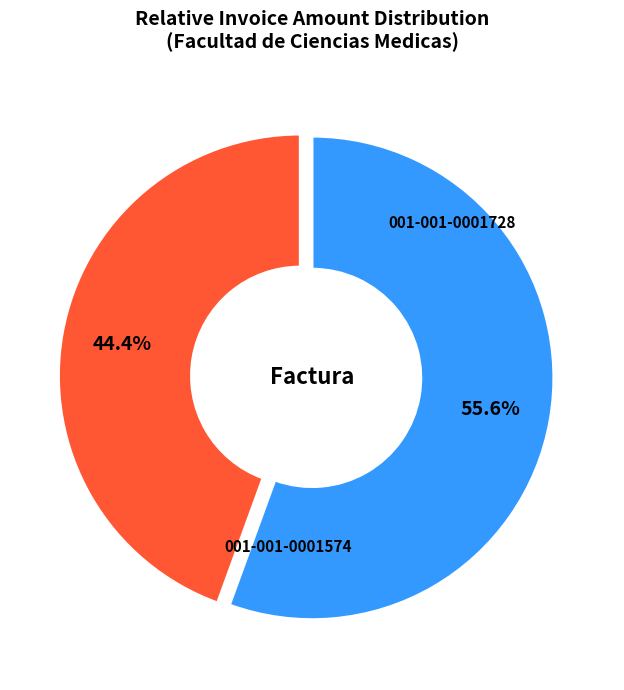

Which slice is the largest?

001-001-0001574